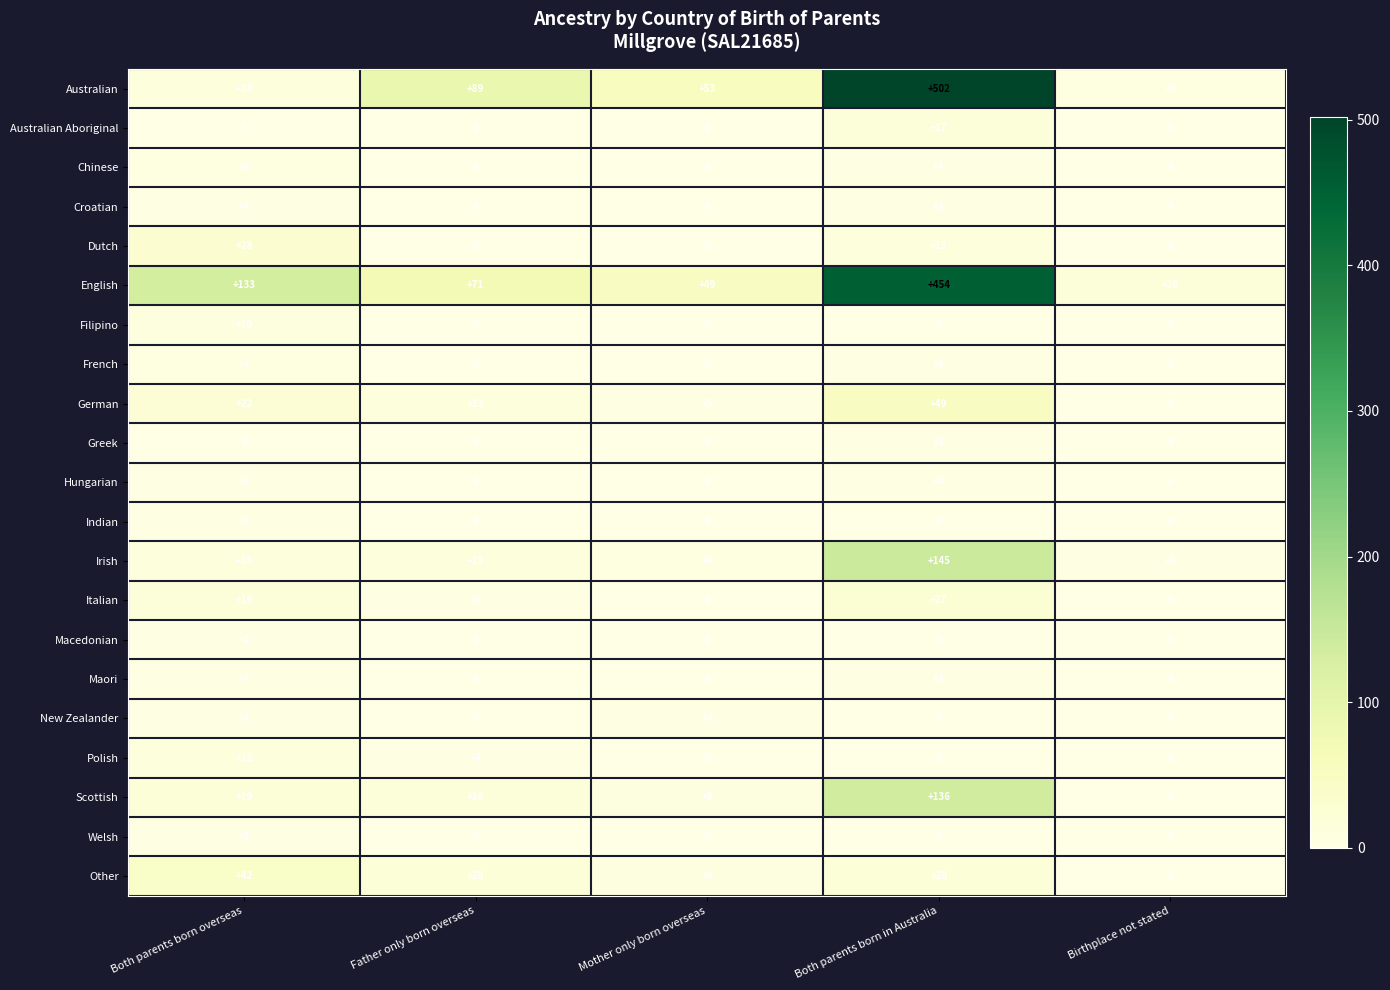

The value of Irish at Both parents born in Australia is 210. True or false?

False